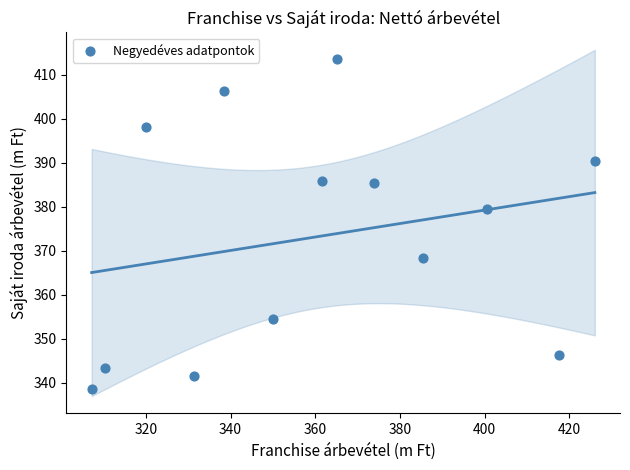

What is the range of X values (max minus min)?

118.8